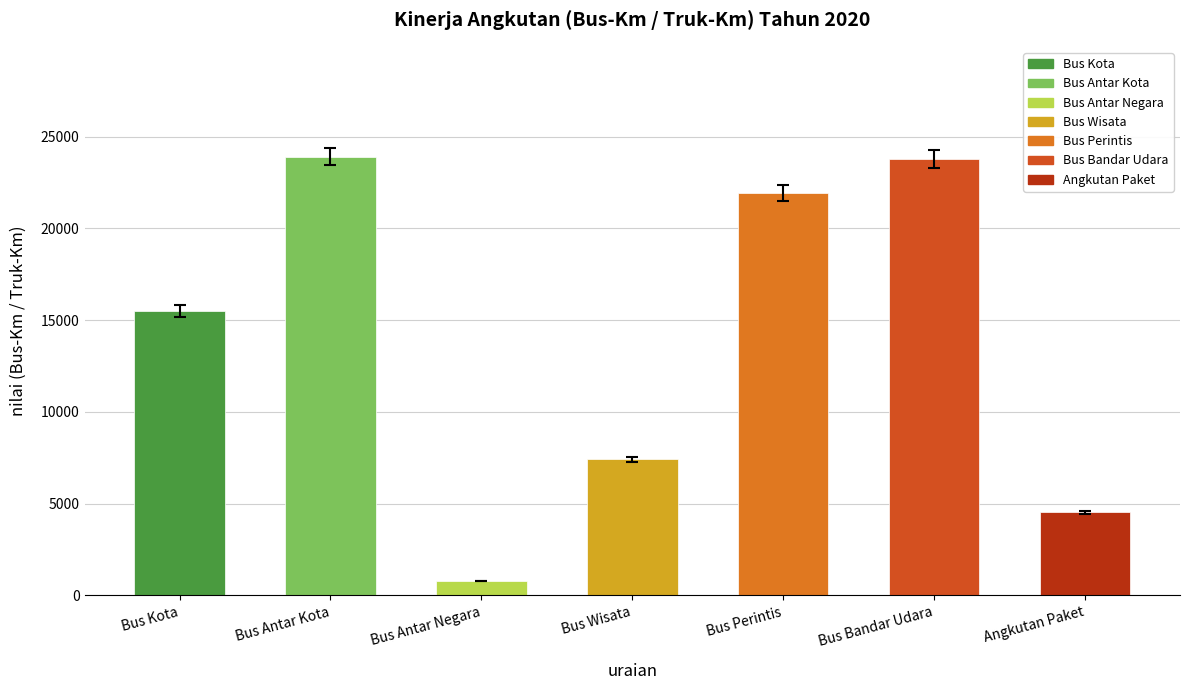

What is the average value?

13972